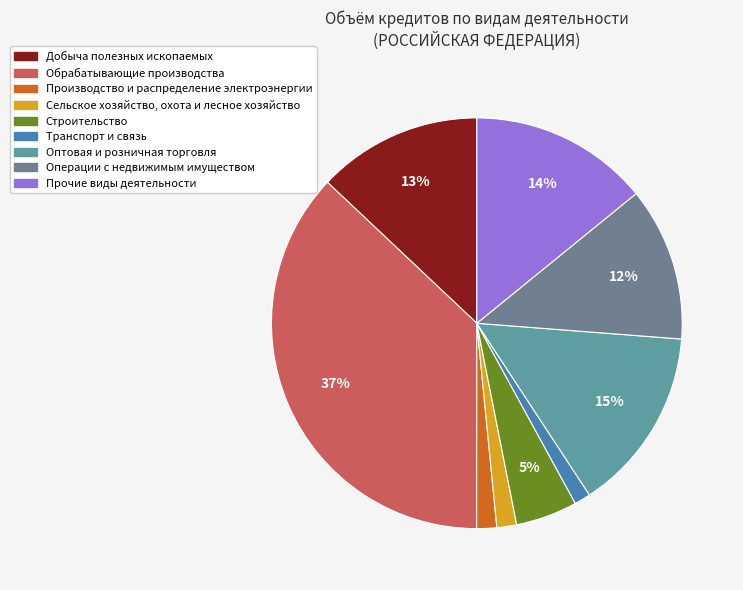

Count the number of slices in the pie.

9